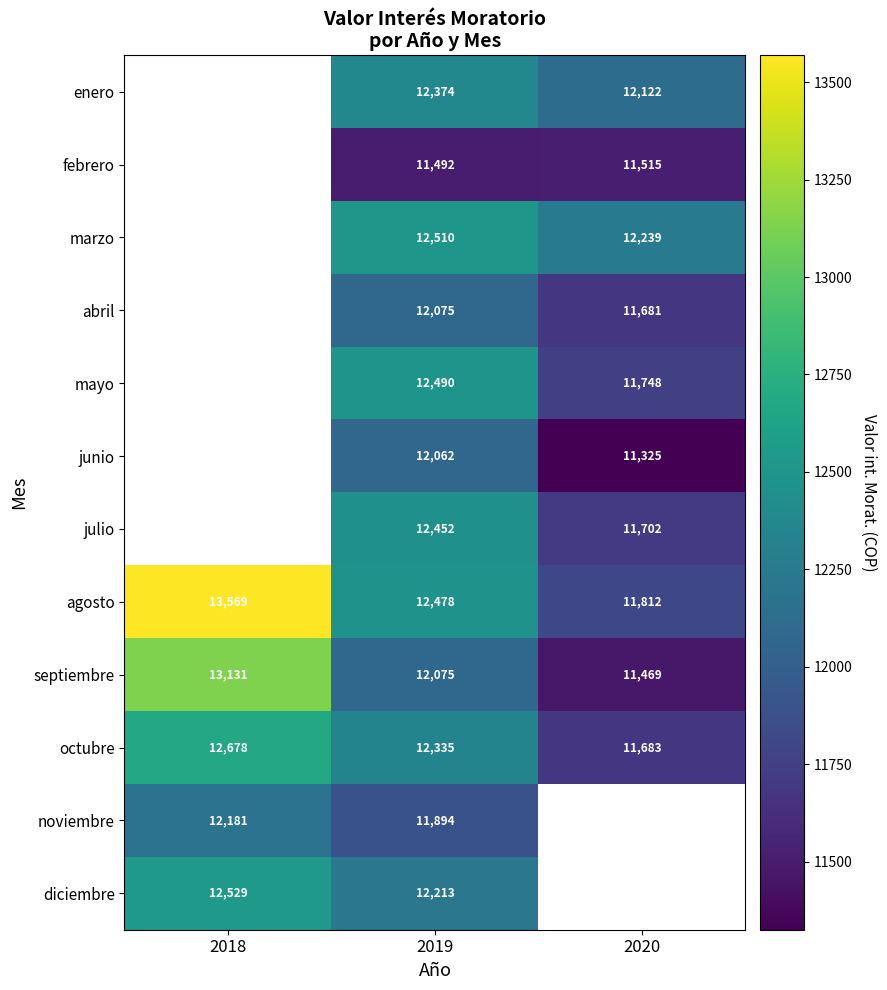

Is the value of julio at 2020 greater than the value of septiembre at 2019?

No